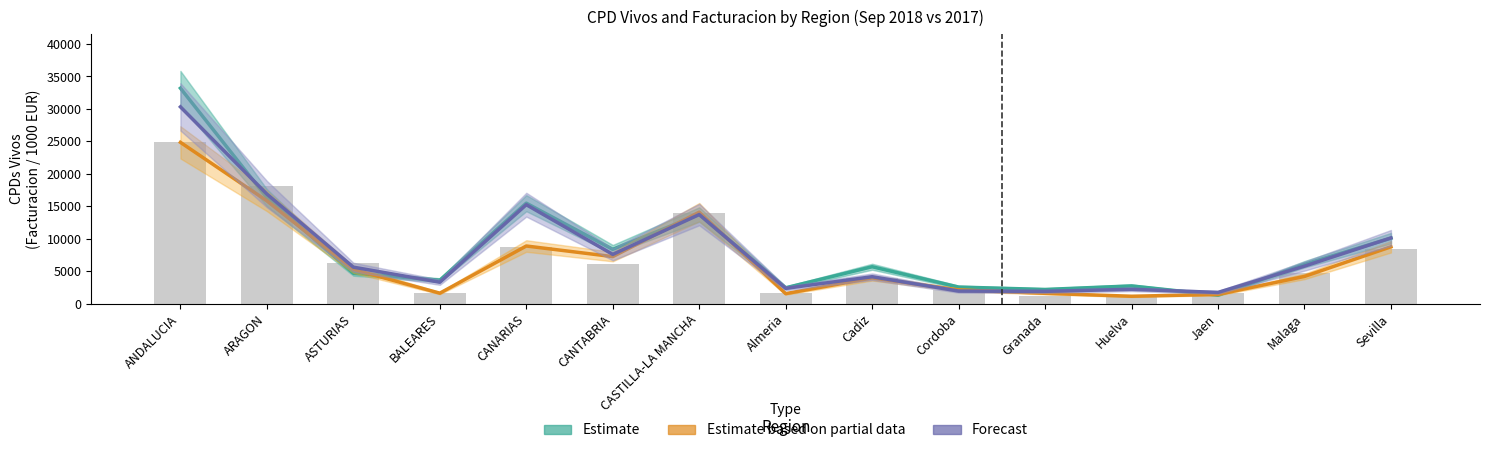

Are the bars grouped side by side (vs. stacked)?

Yes